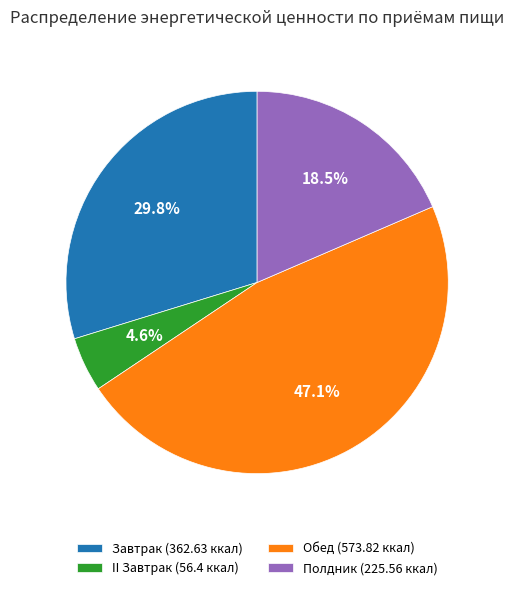

To the nearest percent, what is the average slice percentage?

25%